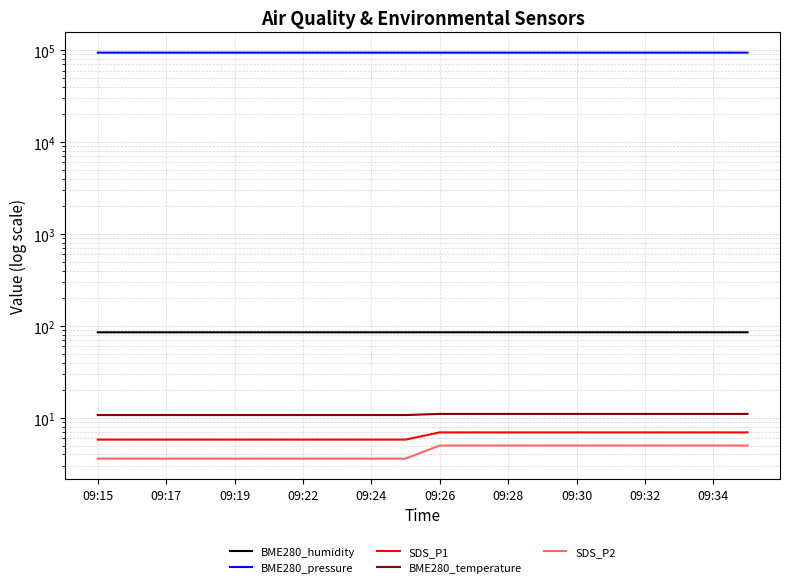

What are all the series names shown in the legend?

BME280_humidity, BME280_pressure, SDS_P1, BME280_temperature, SDS_P2